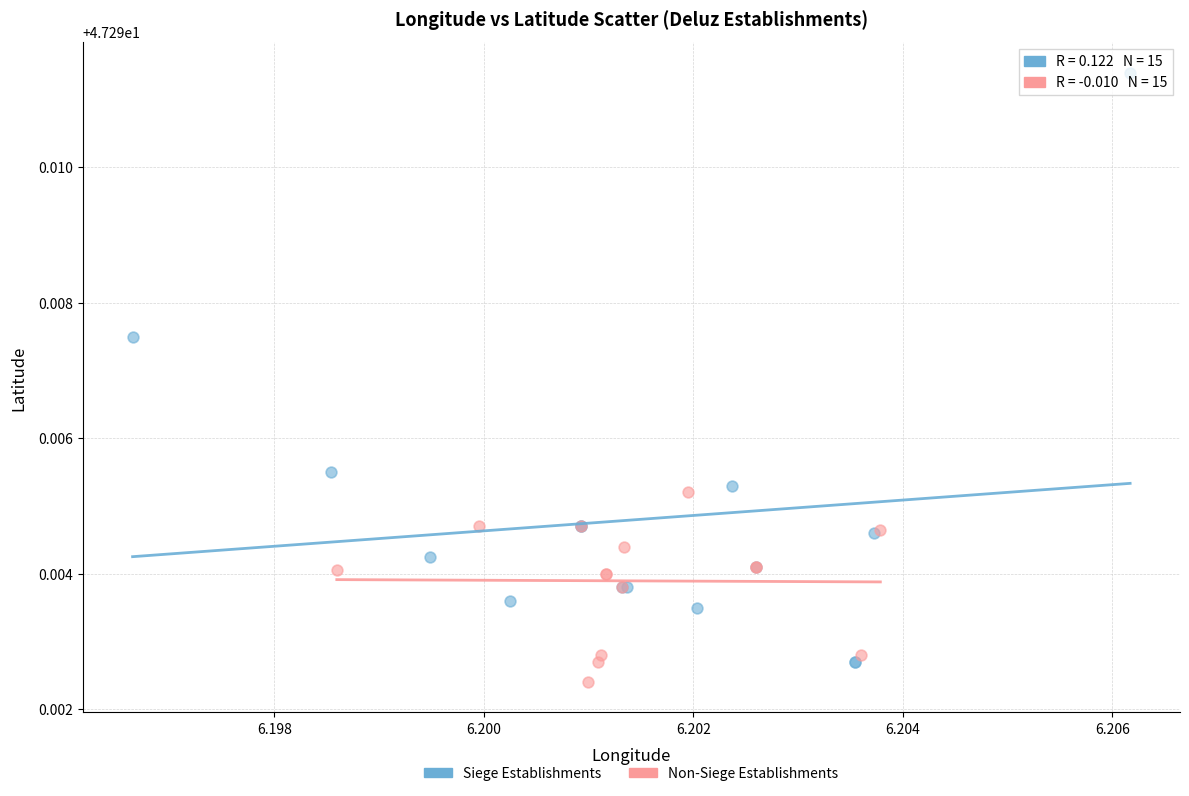

Which series has the widest spread of Y values?

Siege Establishments